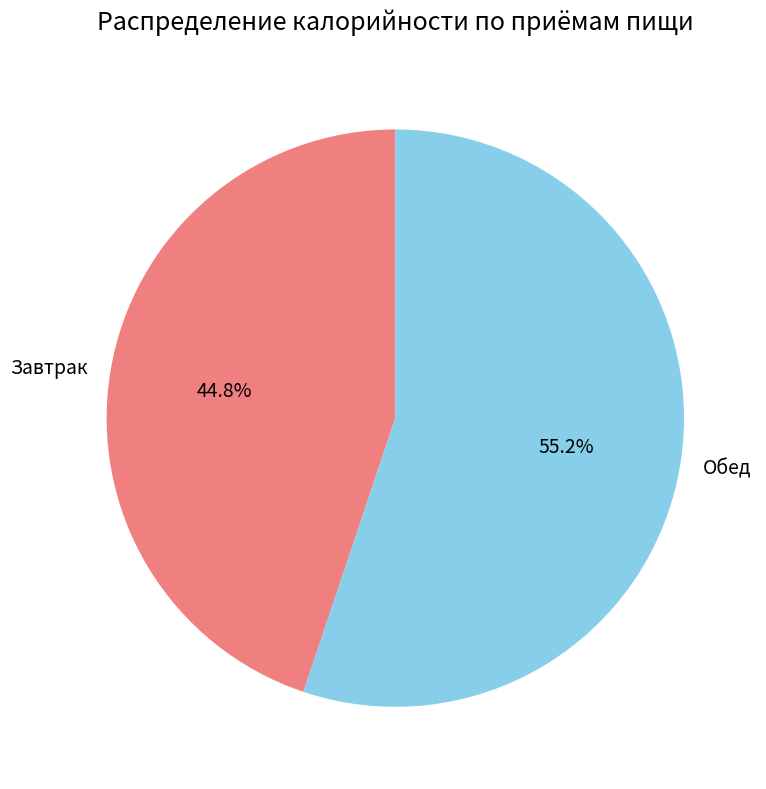

To the nearest percent, what is the average slice percentage?

50%